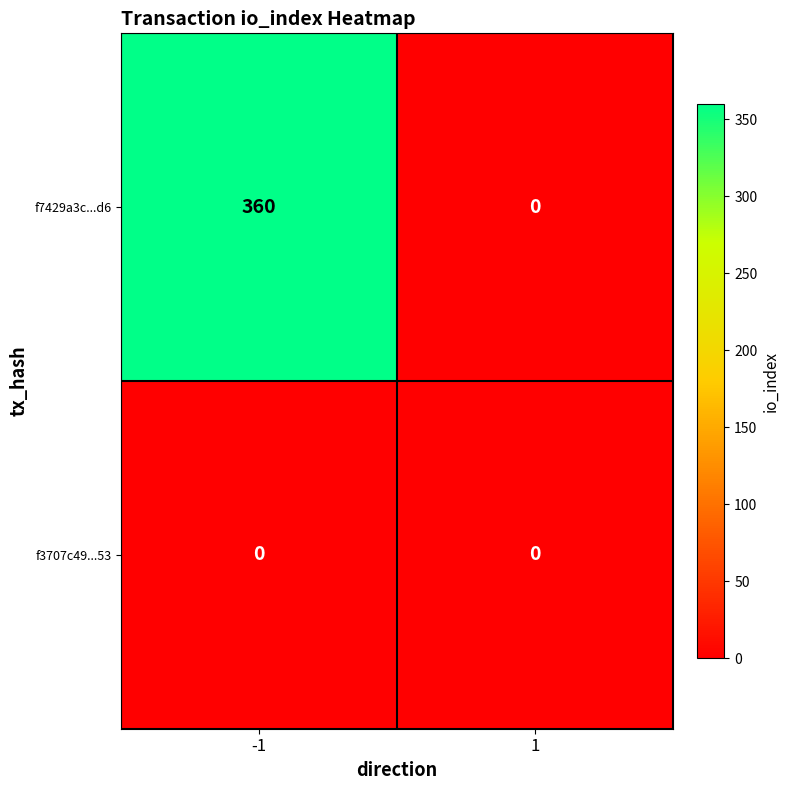

Which series has the largest total across all categories?

f7429a3c...d6